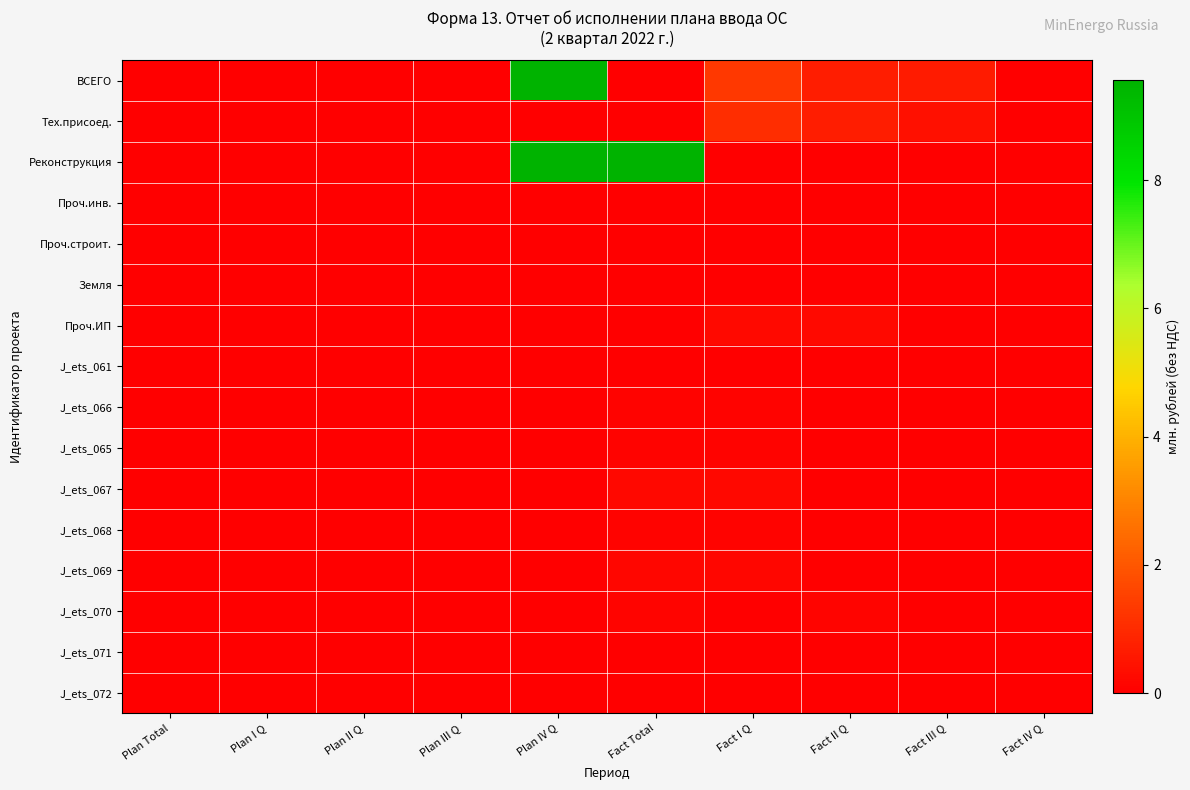

Reading right to left, what are all the values shown in this chart?

ВСЕГО: Fact IV Q=0.0	Fact III Q=0.6	Fact II Q=0.7	Fact I Q=1.3	Fact Total=0.0	Plan IV Q=9.6	Plan III Q=0.0	Plan II Q=0.0	Plan I Q=0.0	Plan Total=0.0
Тех.присоед.: Fact IV Q=0.0	Fact III Q=0.4	Fact II Q=0.7	Fact I Q=1.1	Fact Total=0.0	Plan IV Q=0.0	Plan III Q=0.0	Plan II Q=0.0	Plan I Q=0.0	Plan Total=0.0
Реконструкция: Fact IV Q=0.0	Fact III Q=0.0	Fact II Q=0.0	Fact I Q=0.0	Fact Total=9.6	Plan IV Q=9.6	Plan III Q=0.0	Plan II Q=0.0	Plan I Q=0.0	Plan Total=0.0
Проч.инв.: Fact IV Q=0.0	Fact III Q=0.0	Fact II Q=0.0	Fact I Q=0.0	Fact Total=0.0	Plan IV Q=0.0	Plan III Q=0.0	Plan II Q=0.0	Plan I Q=0.0	Plan Total=0.0
Проч.строит.: Fact IV Q=0.0	Fact III Q=0.0	Fact II Q=0.0	Fact I Q=0.0	Fact Total=0.0	Plan IV Q=0.0	Plan III Q=0.0	Plan II Q=0.0	Plan I Q=0.0	Plan Total=0.0
Земля: Fact IV Q=0.0	Fact III Q=0.0	Fact II Q=0.0	Fact I Q=0.0	Fact Total=0.0	Plan IV Q=0.0	Plan III Q=0.0	Plan II Q=0.0	Plan I Q=0.0	Plan Total=0.0
Проч.ИП: Fact IV Q=0.0	Fact III Q=0.0	Fact II Q=0.3	Fact I Q=0.3	Fact Total=0.0	Plan IV Q=0.0	Plan III Q=0.0	Plan II Q=0.0	Plan I Q=0.0	Plan Total=0.0
J_ets_061: Fact IV Q=0.0	Fact III Q=0.0	Fact II Q=0.0	Fact I Q=0.0	Fact Total=0.0	Plan IV Q=0.0	Plan III Q=0.0	Plan II Q=0.0	Plan I Q=0.0	Plan Total=0.0
J_ets_066: Fact IV Q=0.0	Fact III Q=0.0	Fact II Q=0.0	Fact I Q=0.1	Fact Total=0.1	Plan IV Q=0.0	Plan III Q=0.0	Plan II Q=0.0	Plan I Q=0.0	Plan Total=0.0
J_ets_065: Fact IV Q=0.0	Fact III Q=0.0	Fact II Q=0.0	Fact I Q=0.1	Fact Total=0.1	Plan IV Q=0.0	Plan III Q=0.0	Plan II Q=0.0	Plan I Q=0.0	Plan Total=0.0
J_ets_067: Fact IV Q=0.0	Fact III Q=0.0	Fact II Q=0.0	Fact I Q=0.2	Fact Total=0.2	Plan IV Q=0.0	Plan III Q=0.0	Plan II Q=0.0	Plan I Q=0.0	Plan Total=0.0
J_ets_068: Fact IV Q=0.0	Fact III Q=0.0	Fact II Q=0.0	Fact I Q=0.1	Fact Total=0.1	Plan IV Q=0.0	Plan III Q=0.0	Plan II Q=0.0	Plan I Q=0.0	Plan Total=0.0
J_ets_069: Fact IV Q=0.0	Fact III Q=0.0	Fact II Q=0.0	Fact I Q=0.2	Fact Total=0.2	Plan IV Q=0.0	Plan III Q=0.0	Plan II Q=0.0	Plan I Q=0.0	Plan Total=0.0
J_ets_070: Fact IV Q=0.0	Fact III Q=0.0	Fact II Q=0.1	Fact I Q=0.0	Fact Total=0.1	Plan IV Q=0.0	Plan III Q=0.0	Plan II Q=0.0	Plan I Q=0.0	Plan Total=0.0
J_ets_071: Fact IV Q=0.0	Fact III Q=0.0	Fact II Q=0.0	Fact I Q=0.0	Fact Total=0.0	Plan IV Q=0.0	Plan III Q=0.0	Plan II Q=0.0	Plan I Q=0.0	Plan Total=0.0
J_ets_072: Fact IV Q=0.0	Fact III Q=0.0	Fact II Q=0.0	Fact I Q=0.0	Fact Total=0.0	Plan IV Q=0.0	Plan III Q=0.0	Plan II Q=0.0	Plan I Q=0.0	Plan Total=0.0